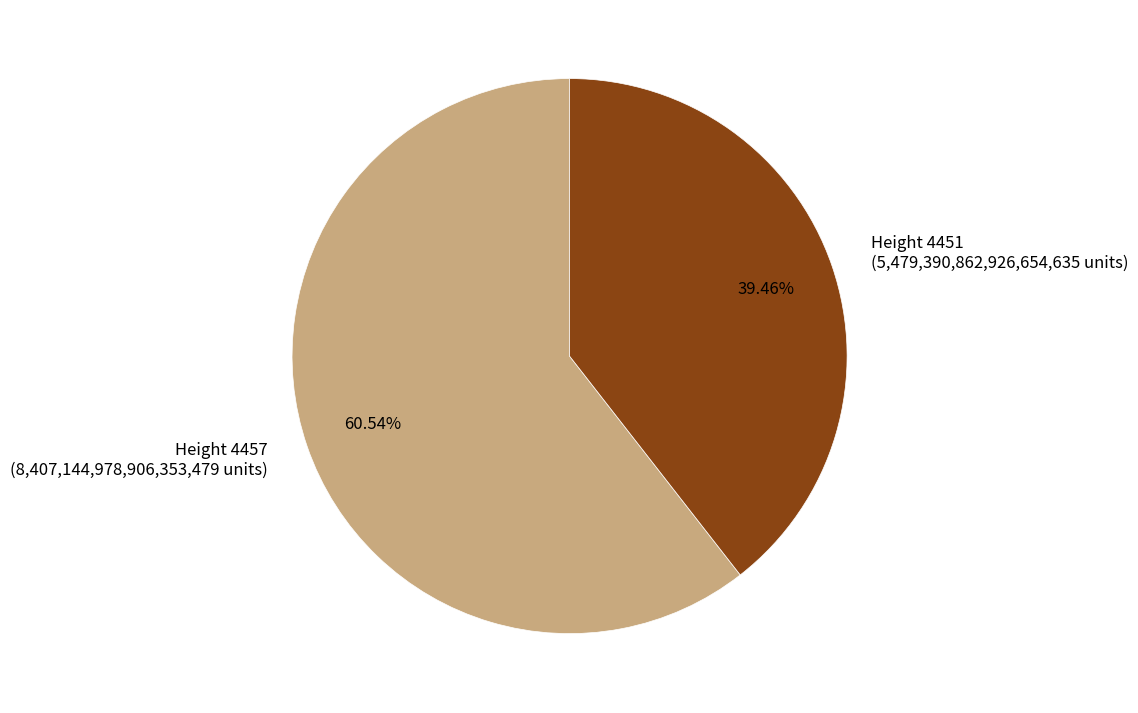

Is there a majority slice in this chart?

Yes